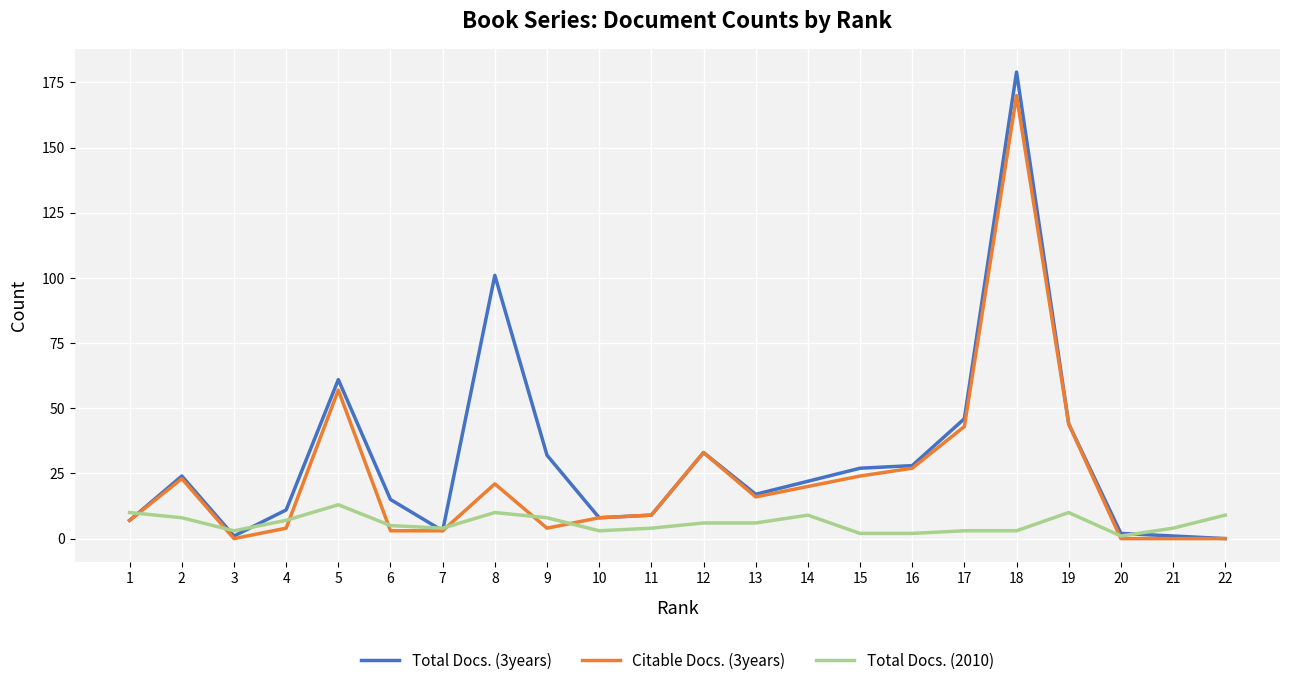

What is the sum of all Citable Docs. (3years) values?

516